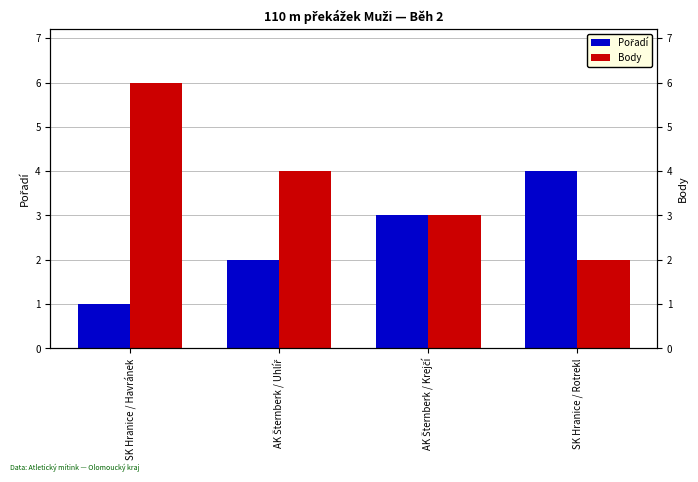

What is the difference between the Pořadí values at SK Hranice / Rotrekl and AK Šternberk / Krejčí?

1